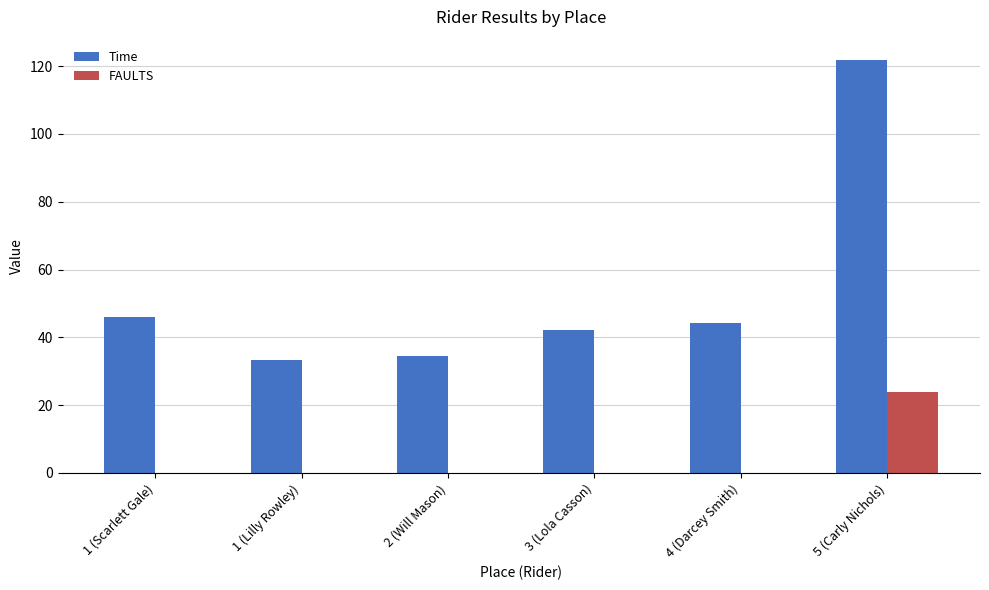

Is it true that Time equals 11.8 at 1 (Lilly Rowley)?

False